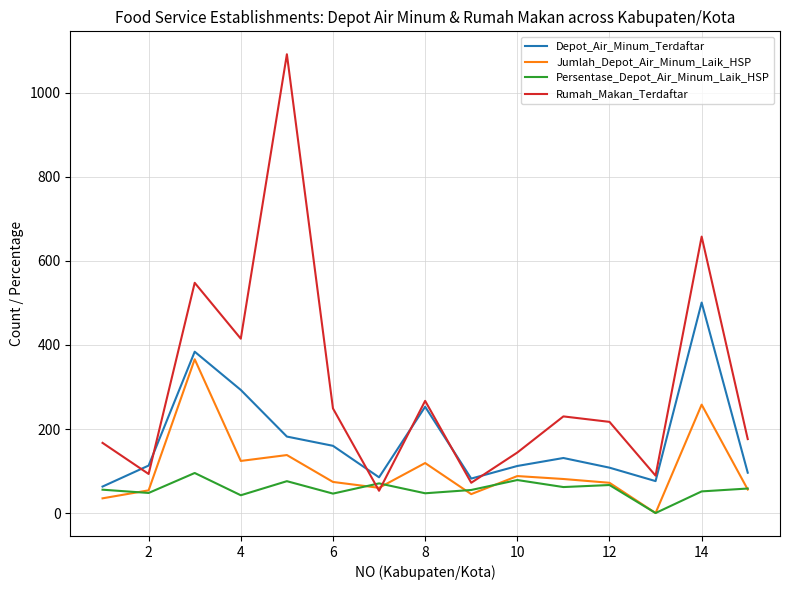

Is this an area chart (filled region under the line)?

No